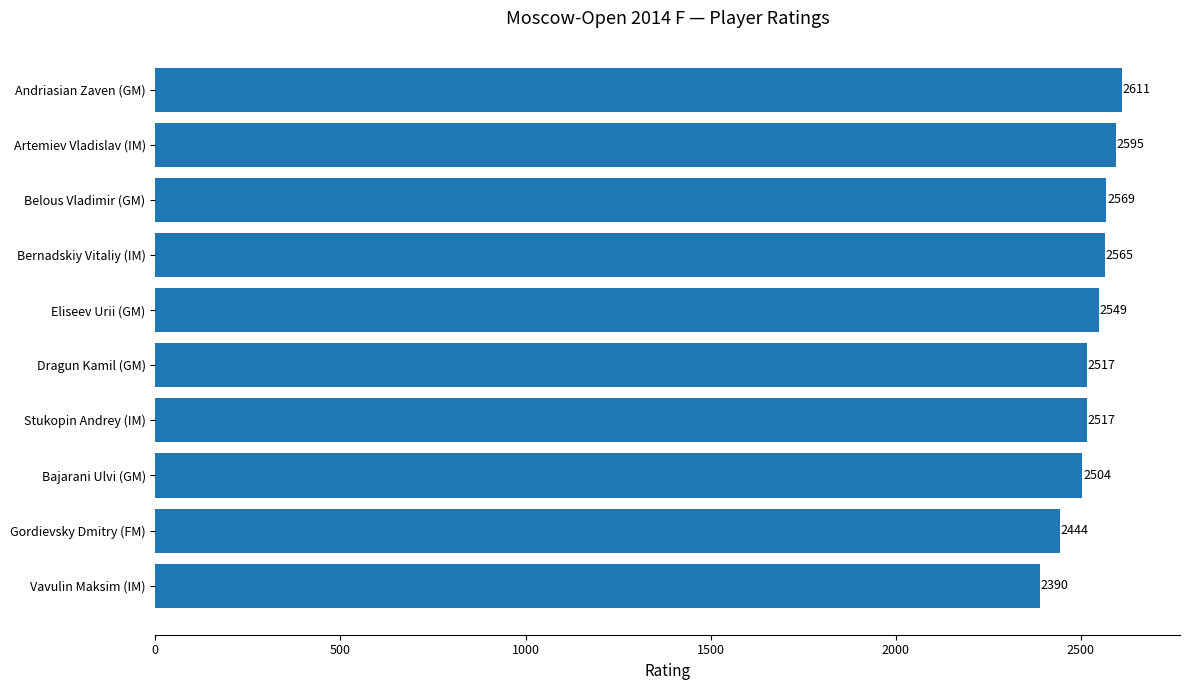

How many categories are shown in the chart?

10